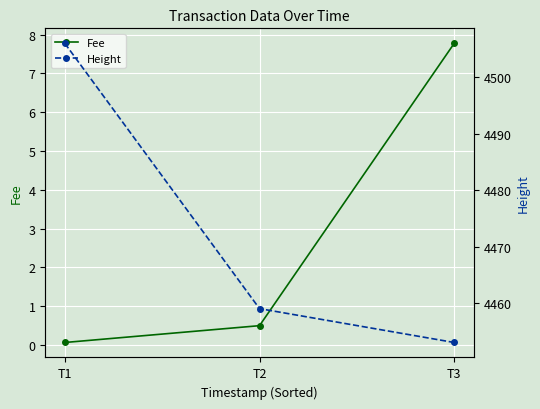

The value of Fee at T2 is 0.5. True or false?

True